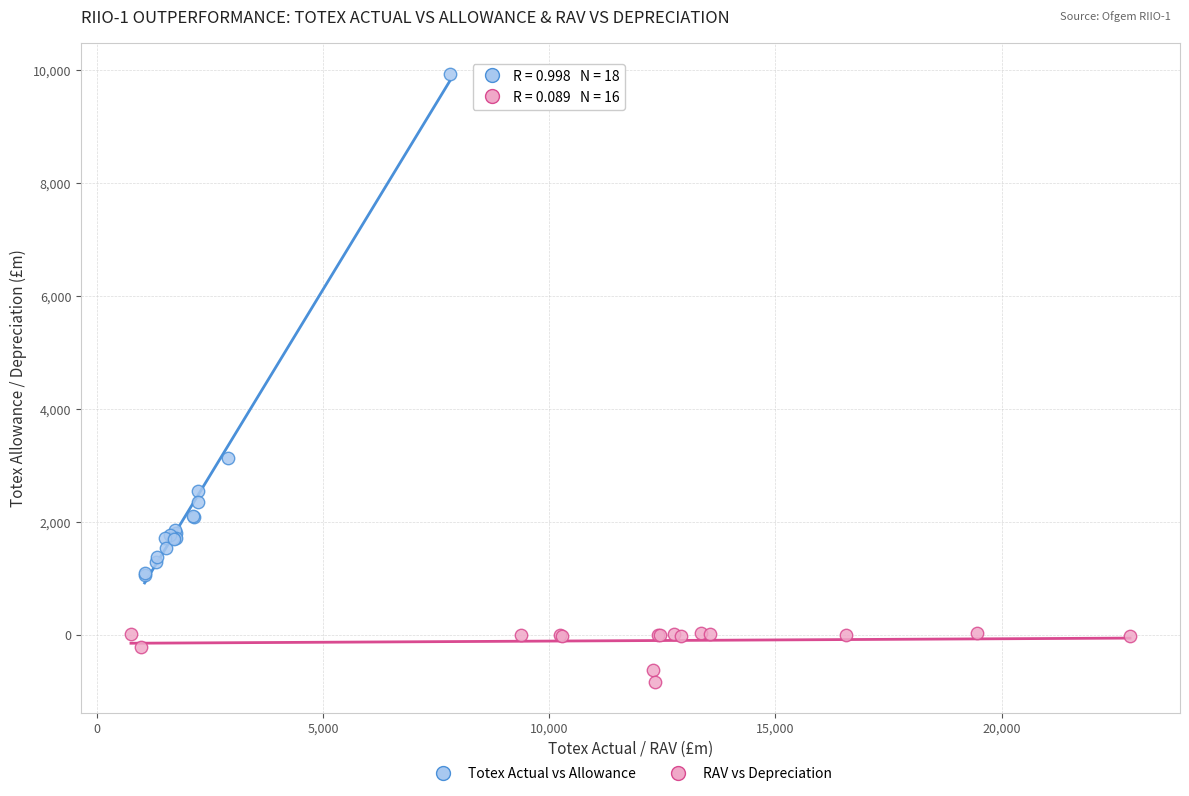

Which series reaches the minimum Y coordinate?

RAV vs Depreciation